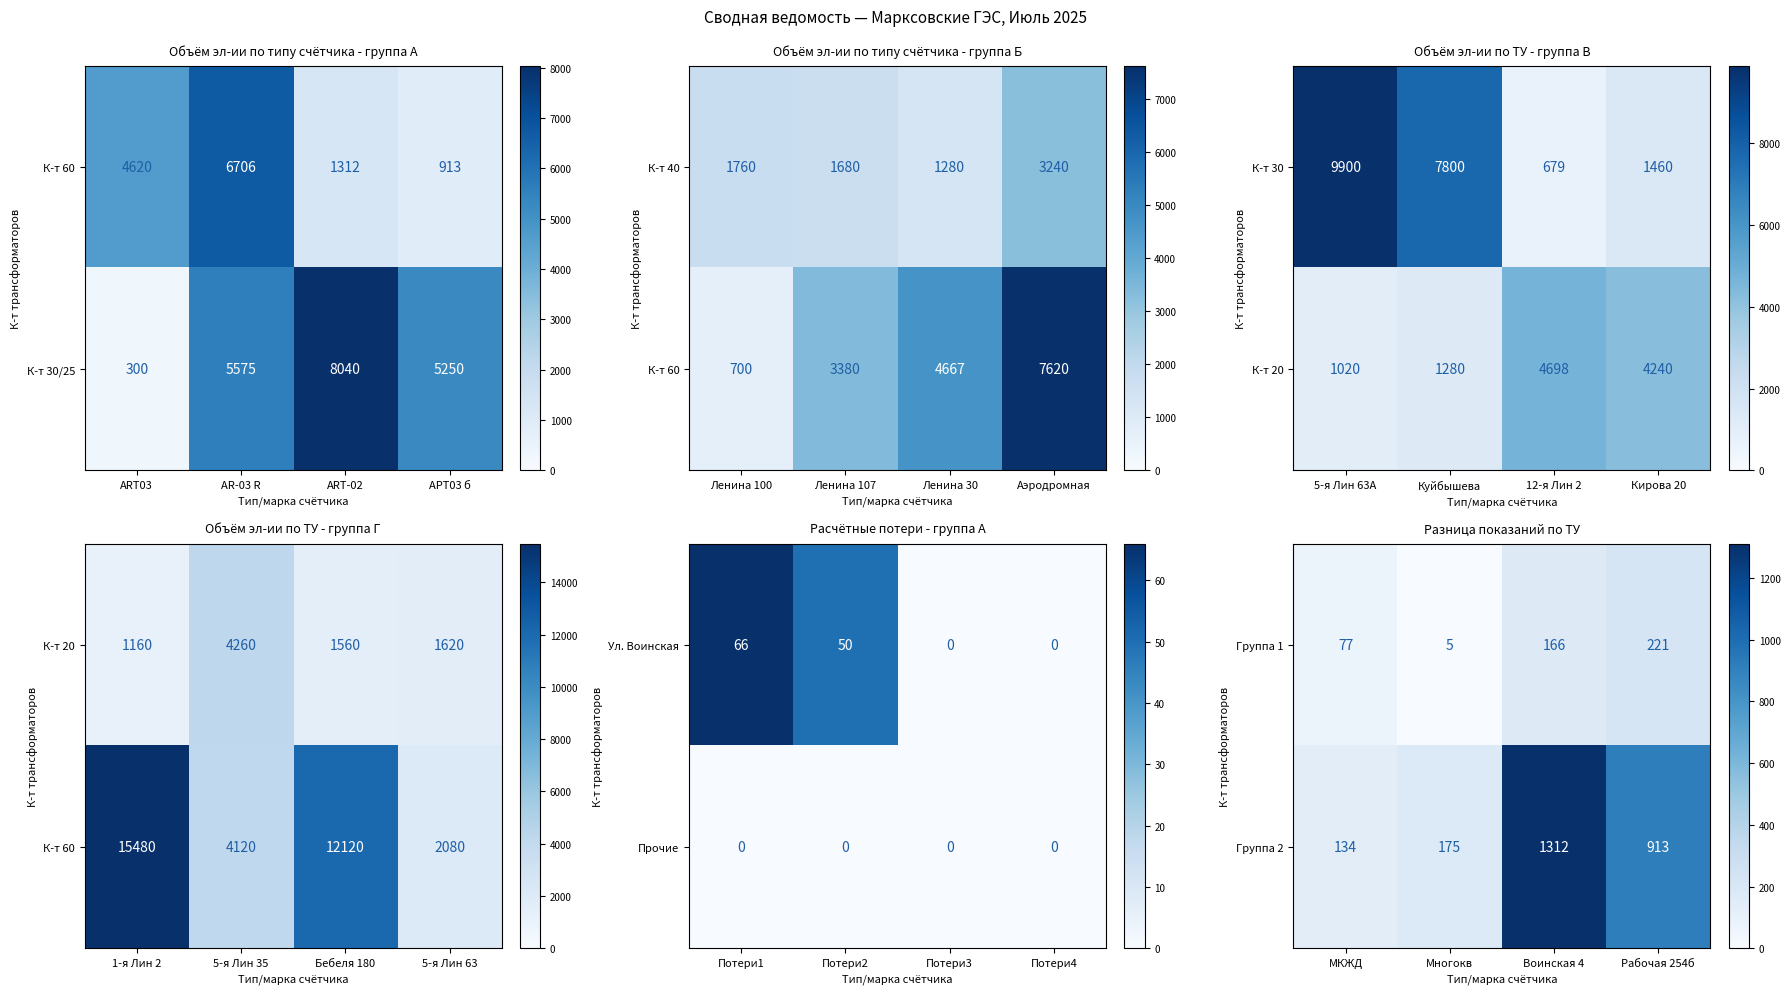

What is the minimum value for Группа 1?

5